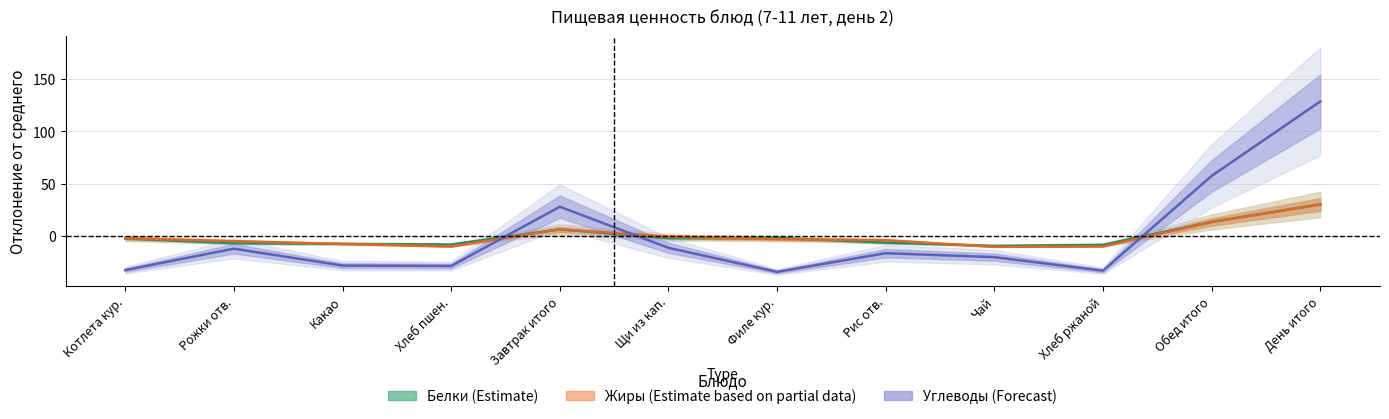

Which category has the highest value in the Углеводы (Forecast) series?

День итого